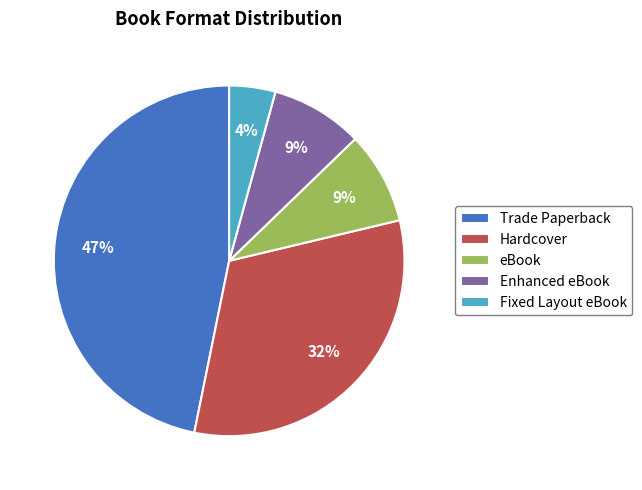

The eBook slice represents 9% of the pie. True or false?

True